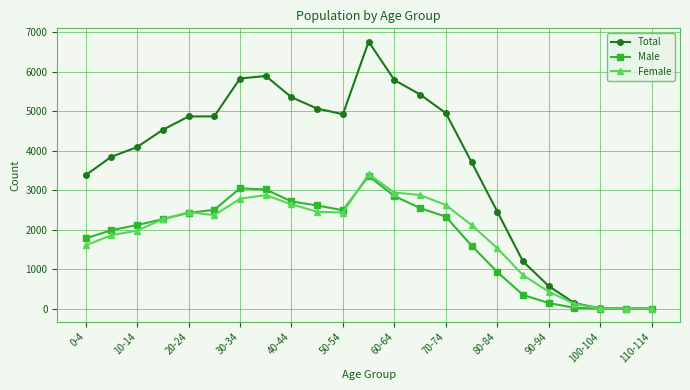

How many distinct data groups are displayed?

3